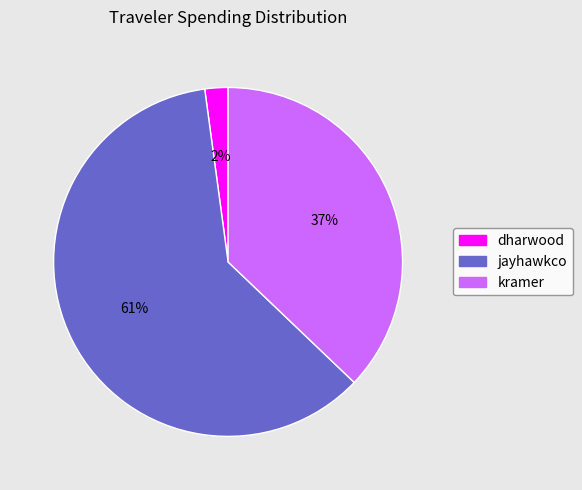

Does any single category account for the majority?

Yes